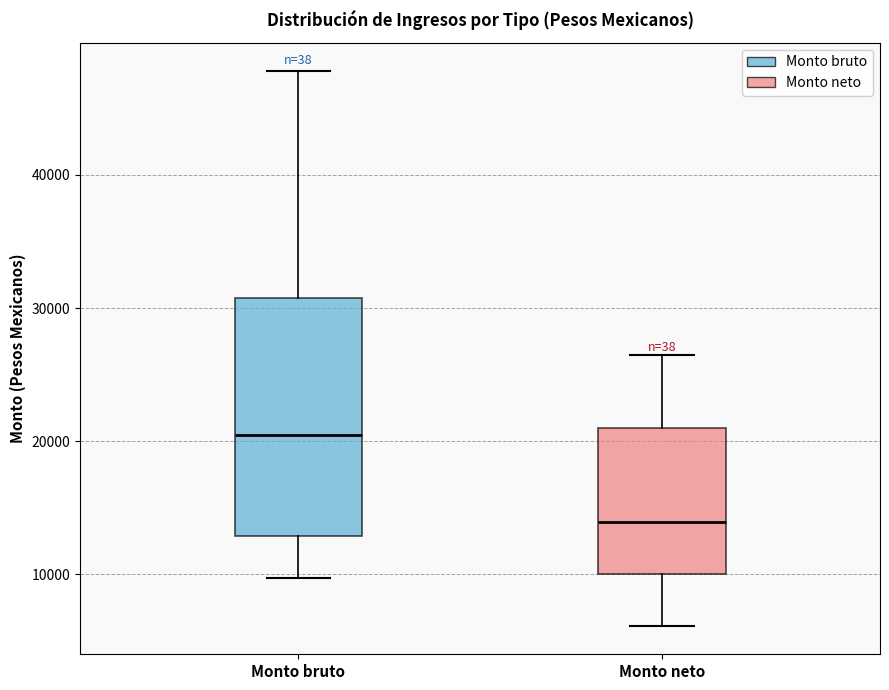

Where does the median line of the box for Monto neto sit on the y-axis? The values are not printed on the chart, so give them approximately, as read against the axis.

14000